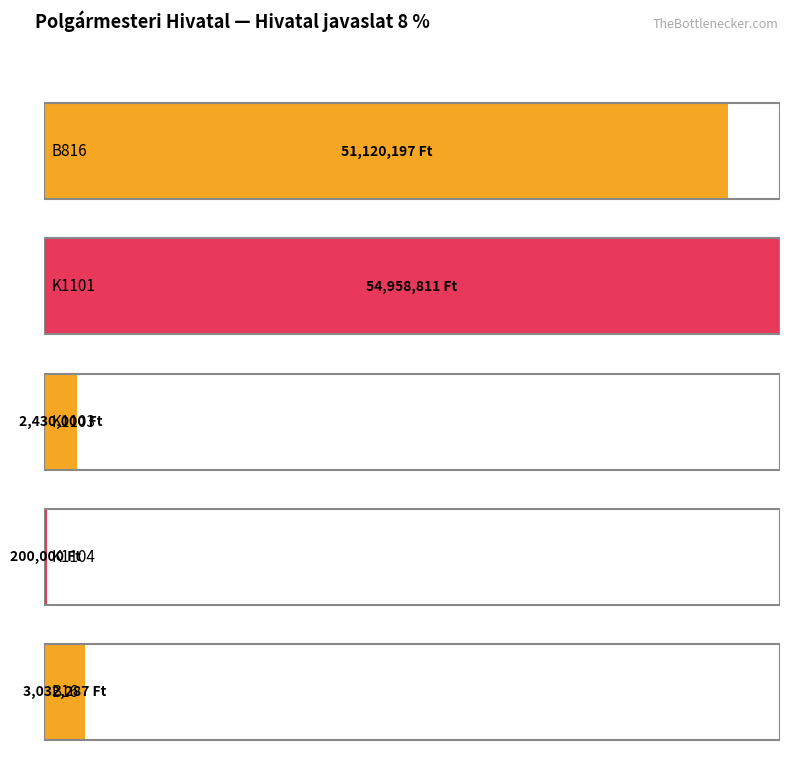

Read the value at B816.

51120197.3